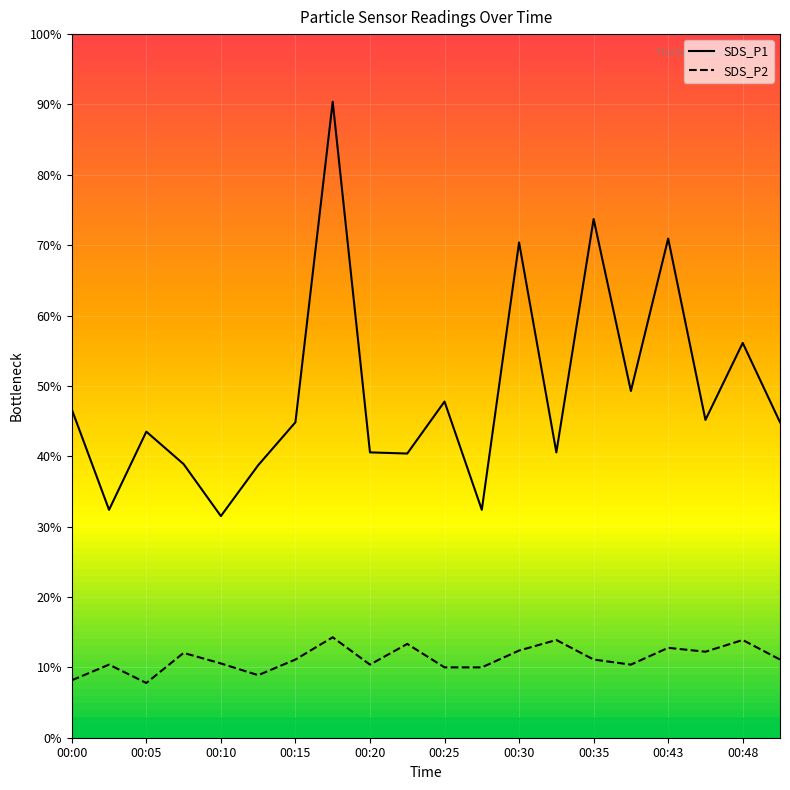

Which series has the widest spread of values?

SDS_P1_line